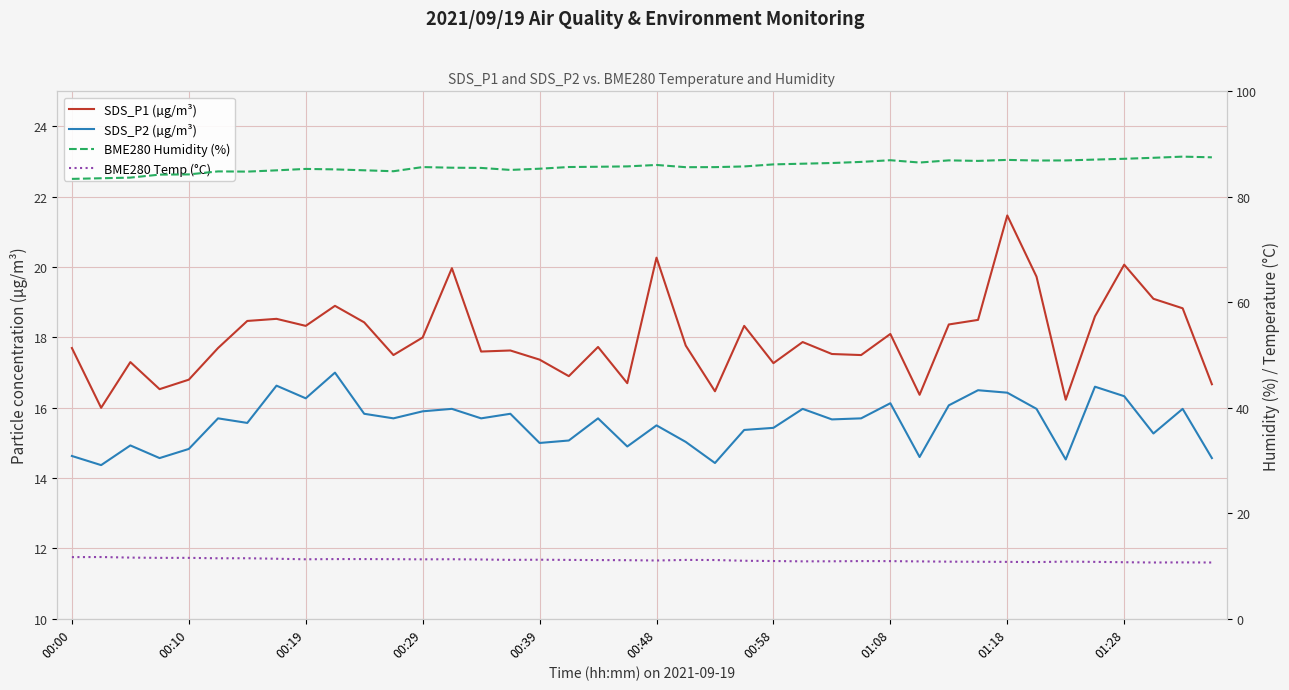

What is the minimum value for SDS_P2 (µg/m³)?

14.4